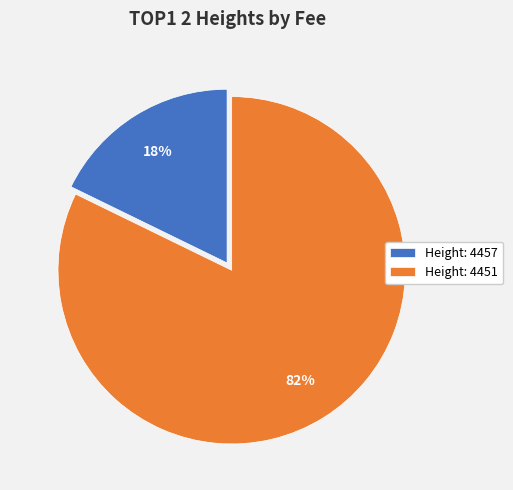

Count the number of slices in the pie.

2